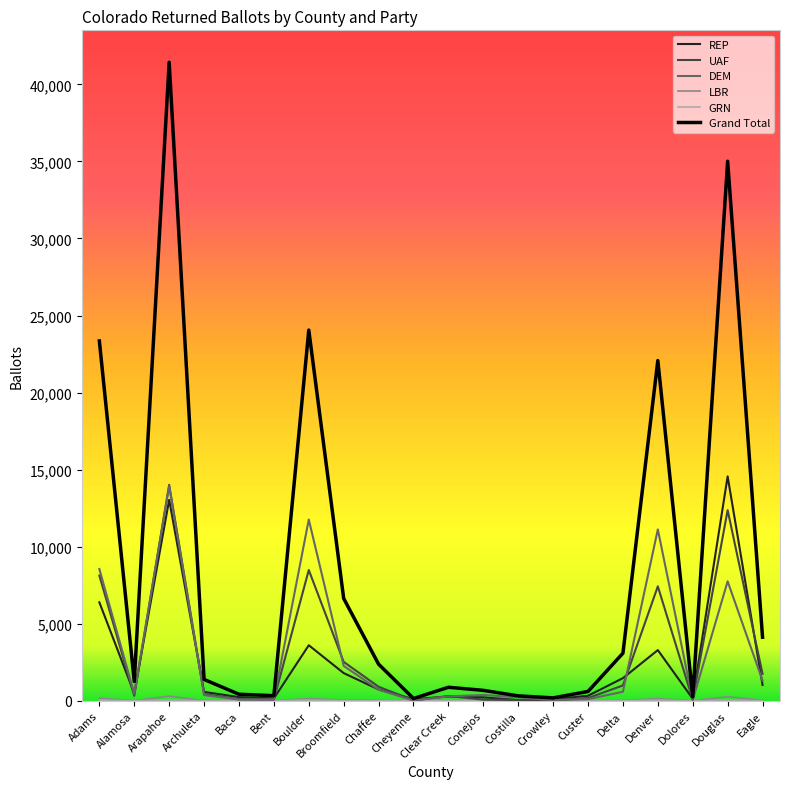

Which label corresponds to the largest value in the chart?

Arapahoe